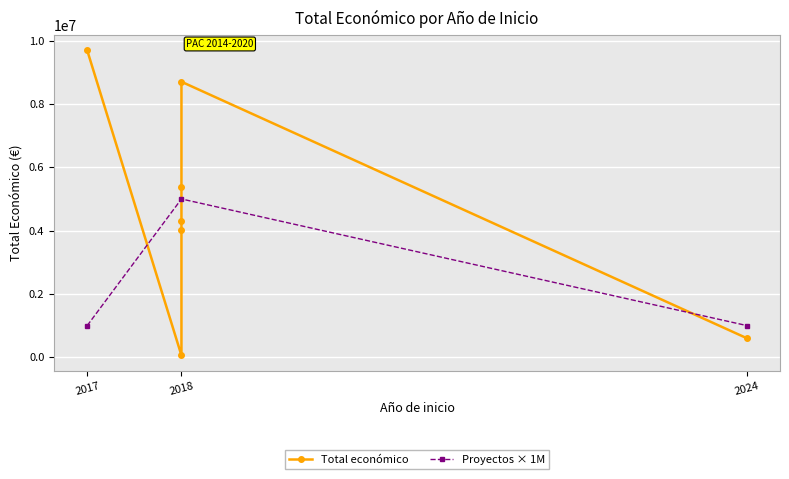

Which category has the highest value across all series?

2017